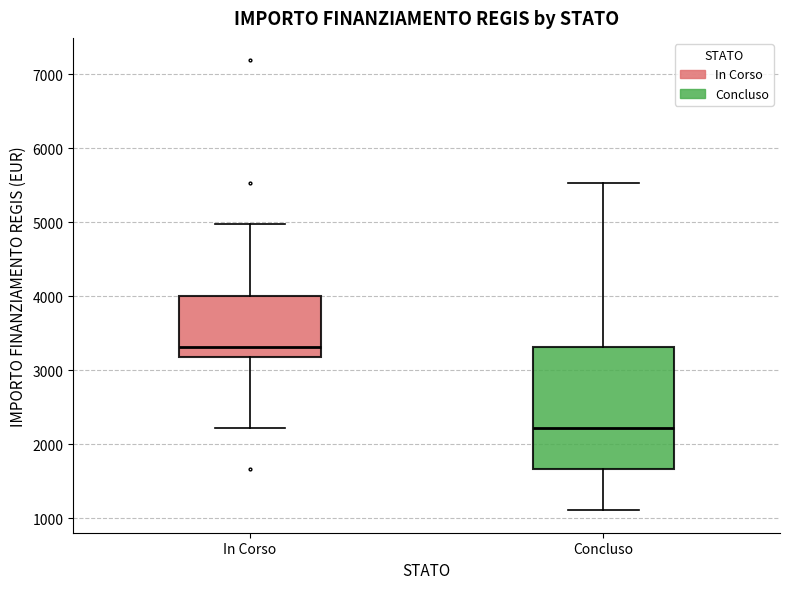

Reading left to right, read every box against the y-axis: the position of its median line, the range the box covers, and the ends of its whiskers. The values are not printed on the chart, so give them approximately, as read against the axis.

In Corso: median 3300, box 3200 to 4000, whiskers 2200 to 5000
Concluso: median 2200, box 1700 to 3300, whiskers 1100 to 5500